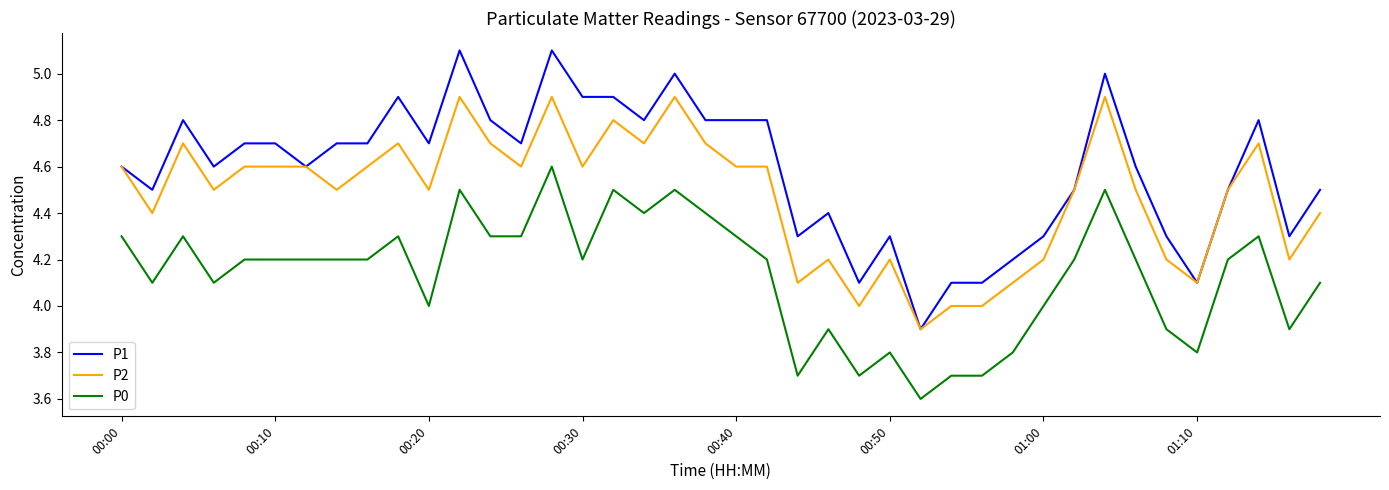

True or false: P0 has more than 0 interior local peaks.

True